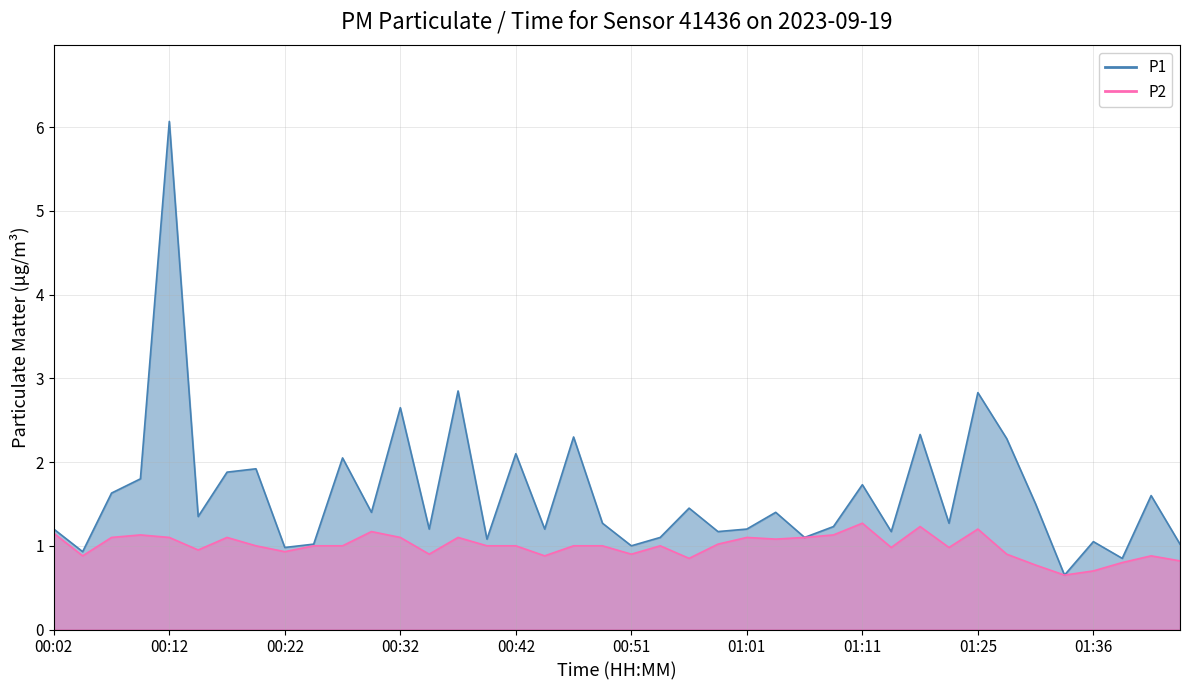

Reading left to right, extract all data points from this chart.

P1: 00:02=1.2	00:04=0.9	00:07=1.6	00:09=1.8	00:12=6.1	00:14=1.4	00:17=1.9	00:19=1.9	00:22=1.0	00:24=1.0	00:27=2.0	00:29=1.4	00:32=2.6	00:34=1.2	00:37=2.9	00:39=1.1	00:42=2.1	00:44=1.2	00:47=2.3	00:49=1.3	00:51=1.0	00:54=1.1	00:56=1.4	00:59=1.2	01:01=1.2	01:04=1.4	01:06=1.1	01:09=1.2	01:11=1.7	01:14=1.2	01:17=2.3	01:23=1.3	01:25=2.8	01:28=2.3	01:31=1.5	01:33=0.7	01:36=1.1	01:38=0.8	01:41=1.6	01:44=1.0
P2: 00:02=1.1	00:04=0.9	00:07=1.1	00:09=1.1	00:12=1.1	00:14=0.9	00:17=1.1	00:19=1.0	00:22=0.9	00:24=1.0	00:27=1.0	00:29=1.2	00:32=1.1	00:34=0.9	00:37=1.1	00:39=1.0	00:42=1.0	00:44=0.9	00:47=1.0	00:49=1.0	00:51=0.9	00:54=1.0	00:56=0.8	00:59=1.0	01:01=1.1	01:04=1.1	01:06=1.1	01:09=1.1	01:11=1.3	01:14=1.0	01:17=1.2	01:23=1.0	01:25=1.2	01:28=0.9	01:31=0.8	01:33=0.7	01:36=0.7	01:38=0.8	01:41=0.9	01:44=0.8